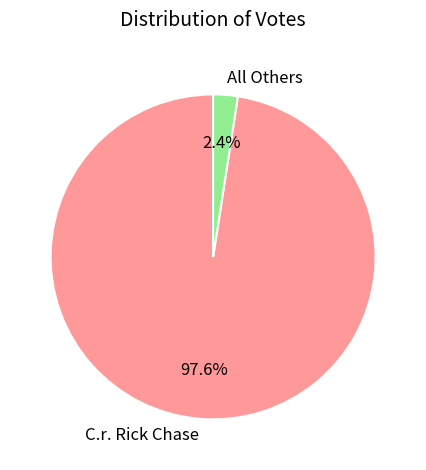

How many segments does this pie chart have?

2